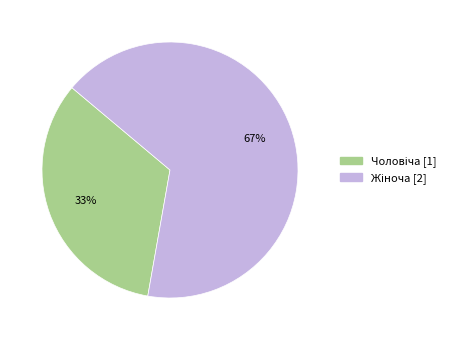

Is there any slice that represents more than half of the pie?

Yes